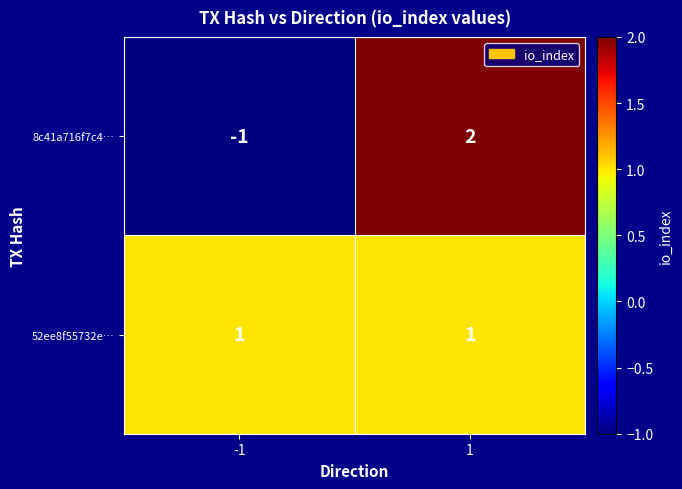

The 8c41a716f7c4… series shows 2 at 1. True or false?

True